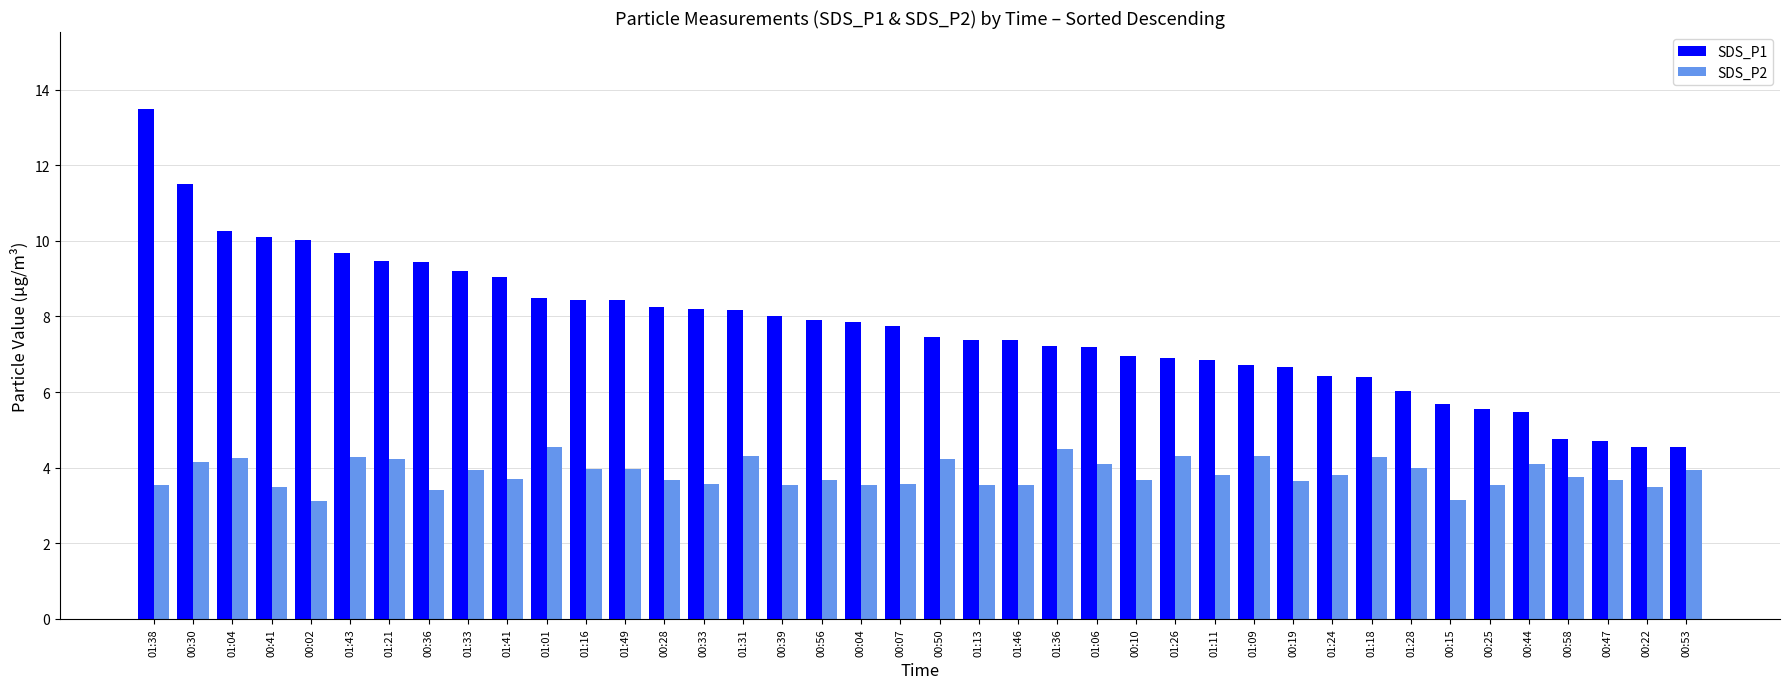

How many bars are there in each group?

2